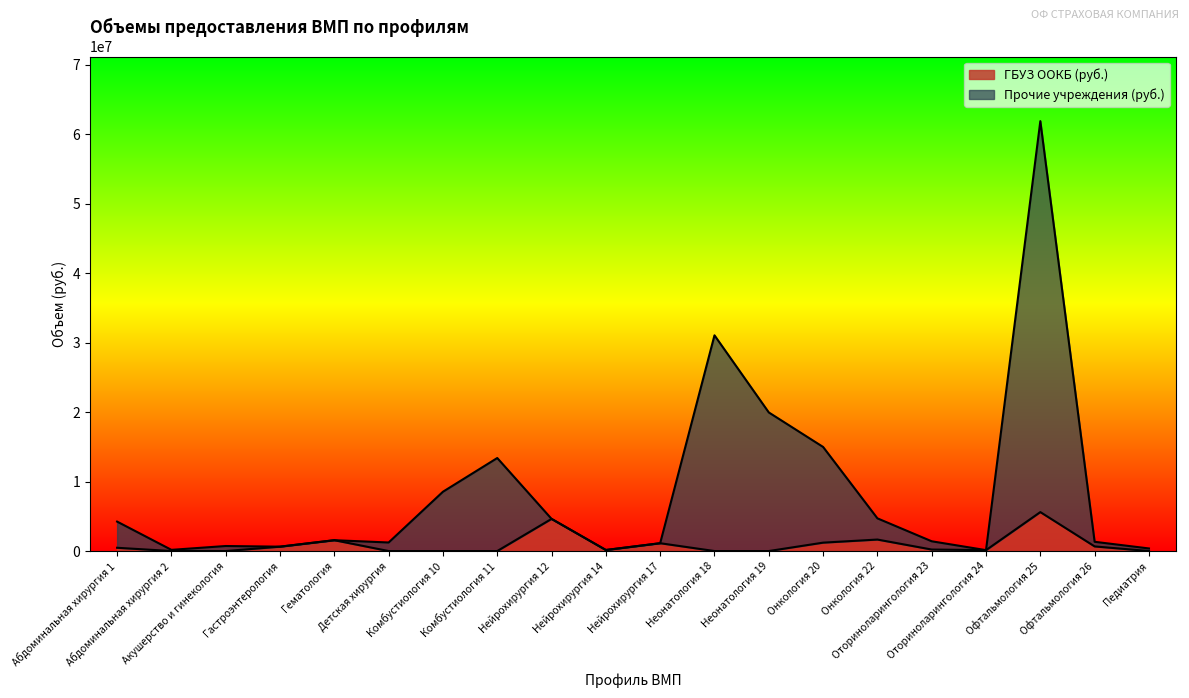

What is the difference between the Всего объем (руб.) values at Неонатология 19 and Гастроэнтерология?

19325422.0